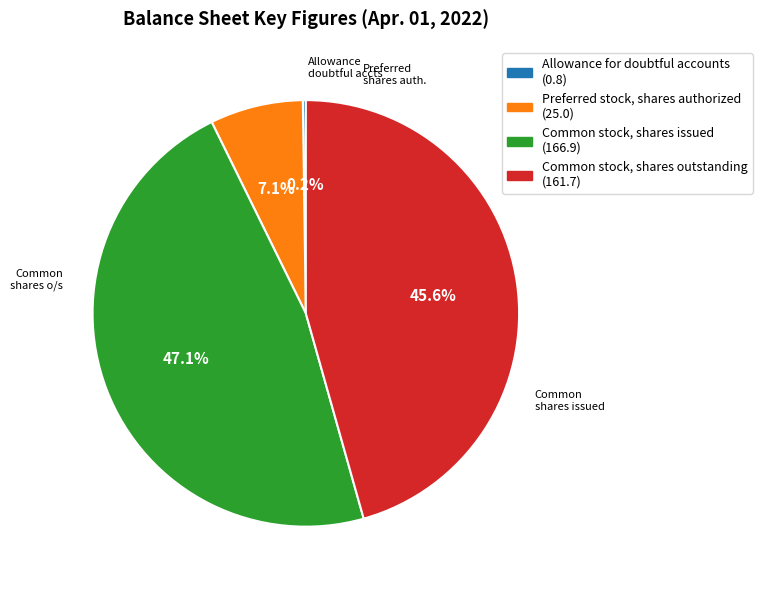

Is there any slice that represents more than half of the pie?

No